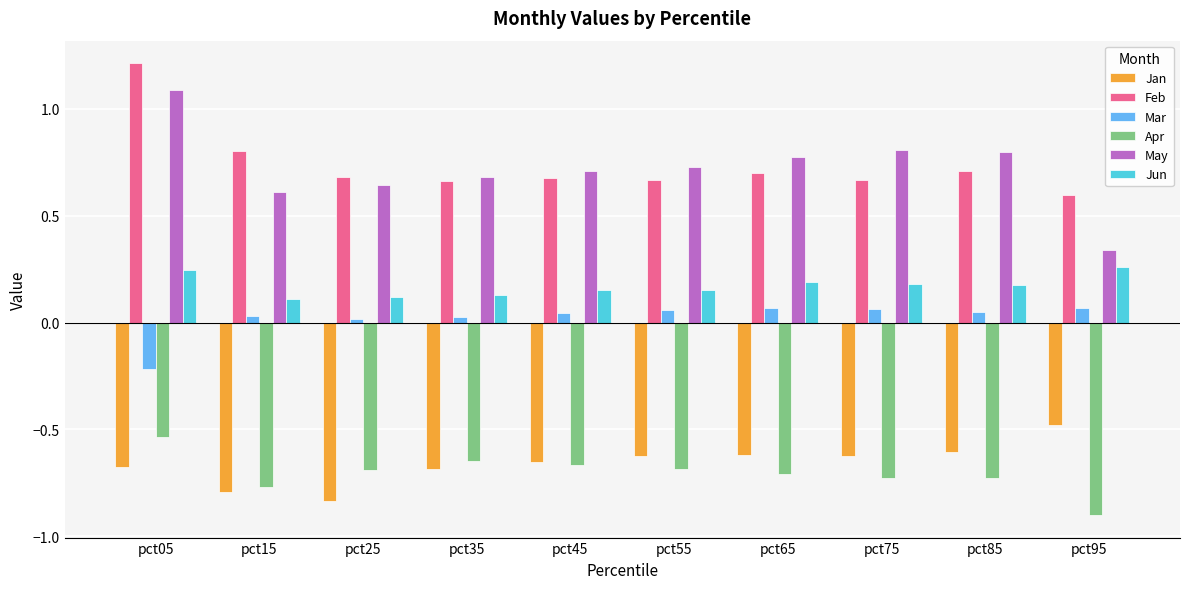

At pct05, list the series in order from smallest to largest.

Jan, Apr, Mar, Jun, May, Feb